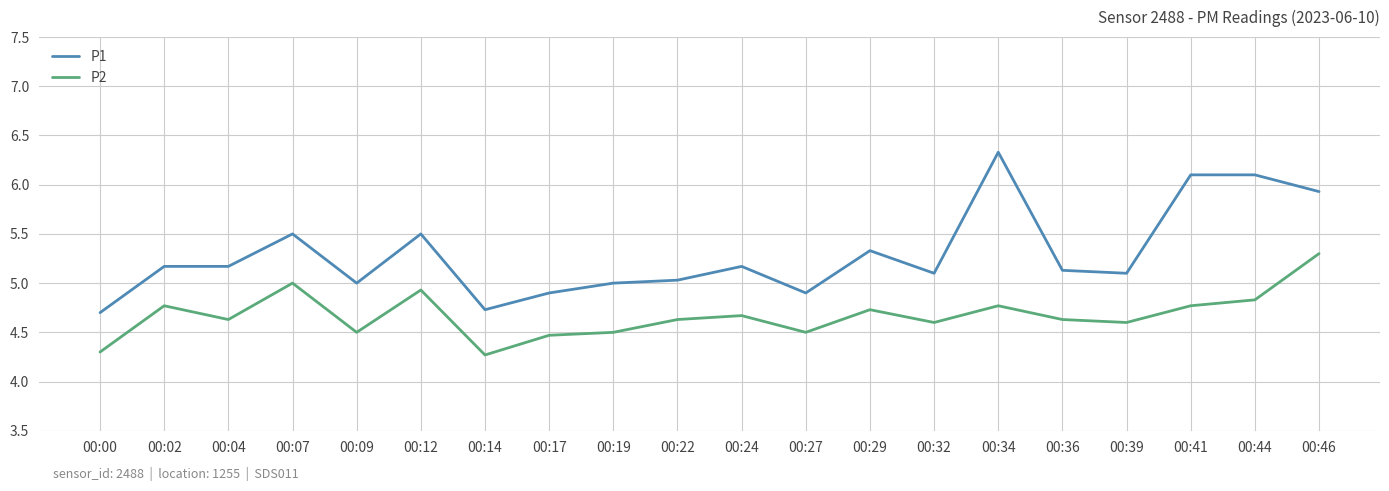

What is the difference between the maximum and minimum values in the P1 series?

1.6